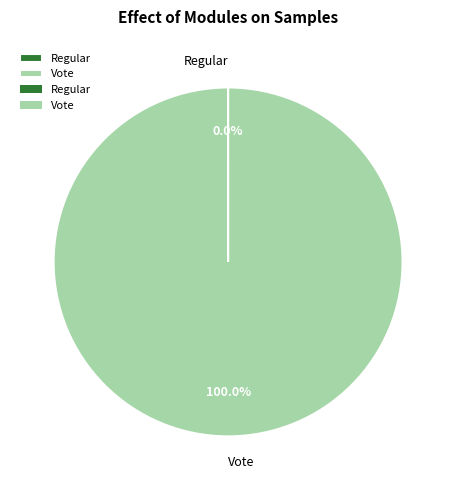

Is there any slice that represents more than half of the pie?

Yes